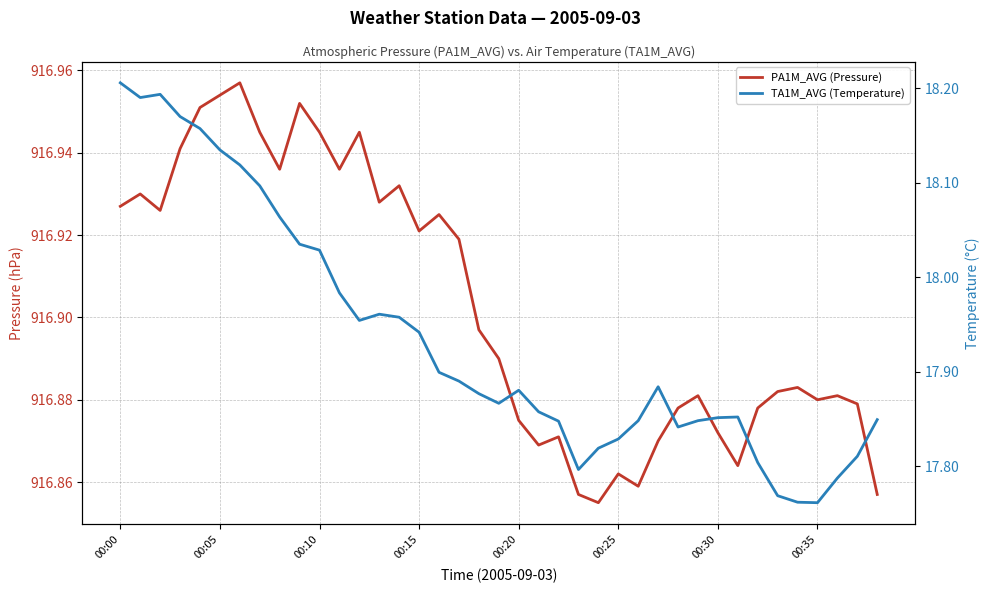

What is the difference between the maximum and minimum values in the PA1M_AVG (Pressure) series?

0.1